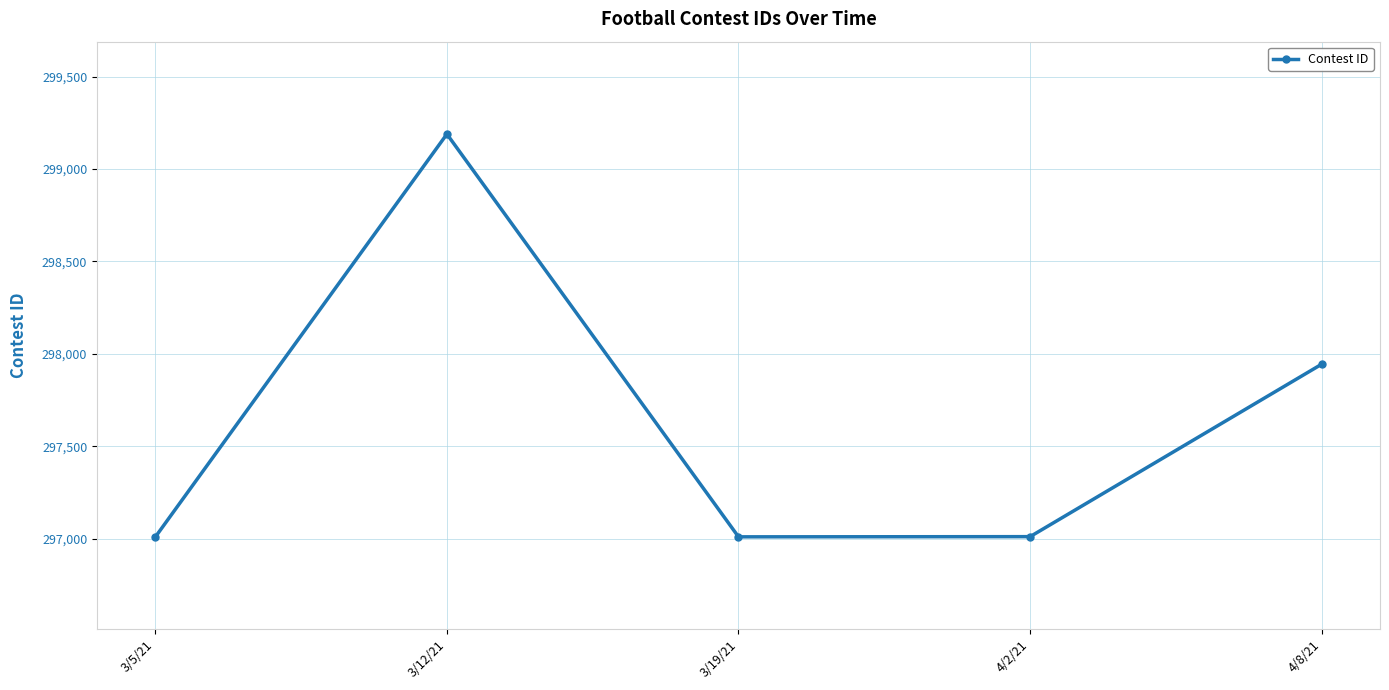

At which label is the value closest to 298099?

4/8/21